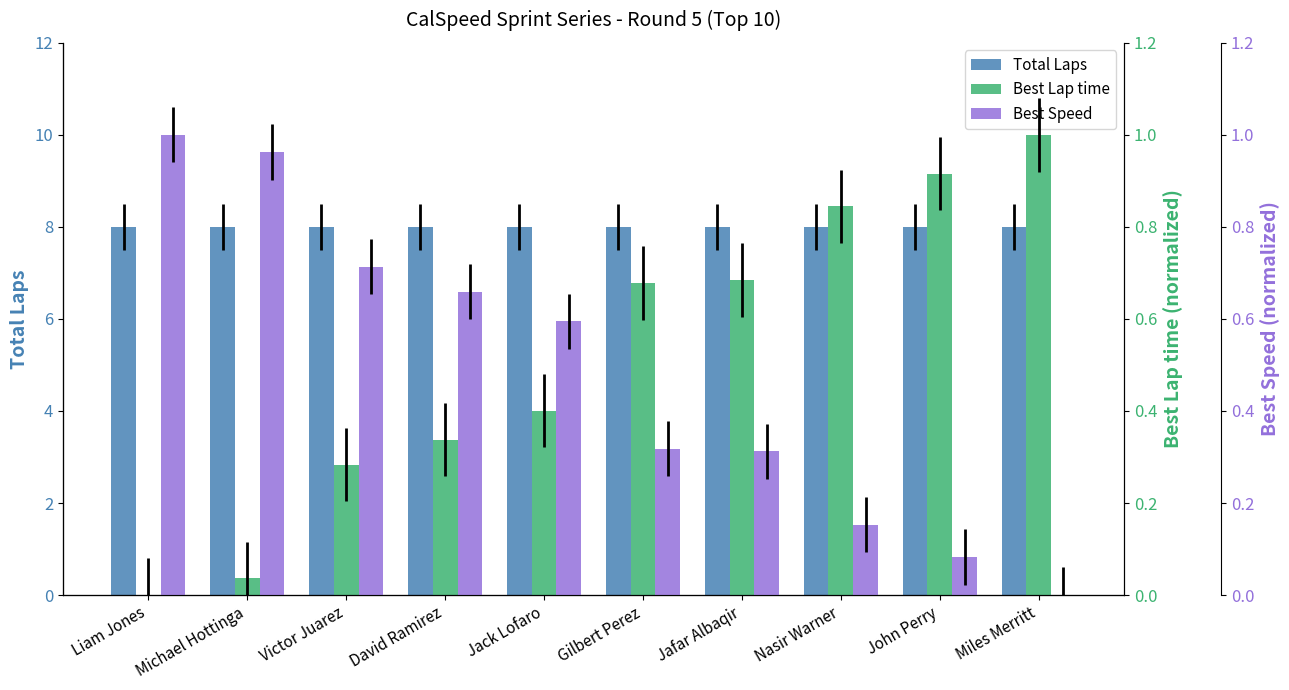

Between Gilbert Perez and John Perry, which series saw the biggest shift?

Best Lap time